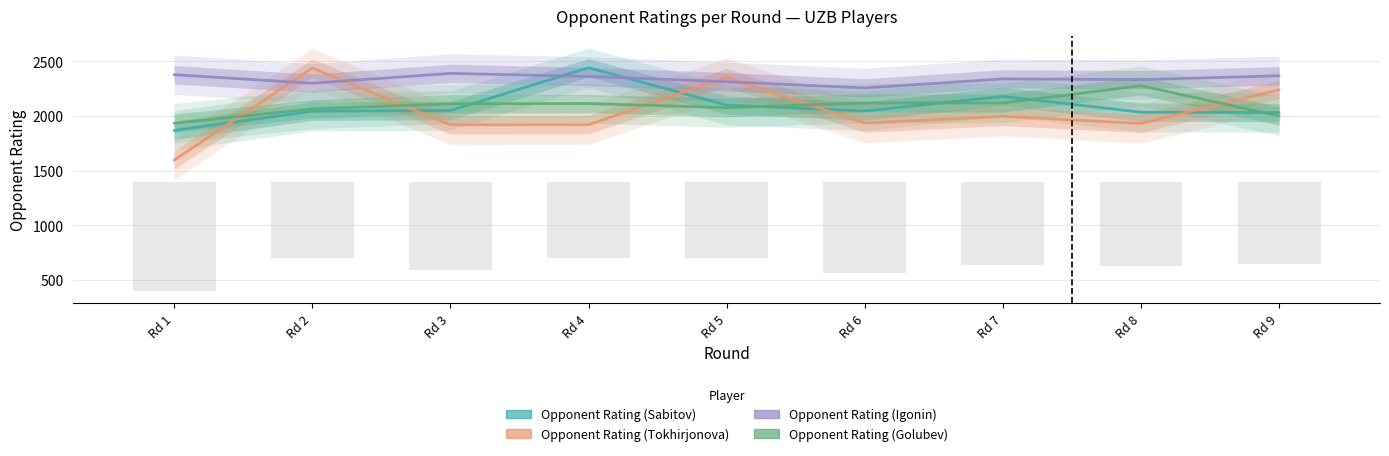

What is the sum of all Opponent Rating (Igonin) values?

21042